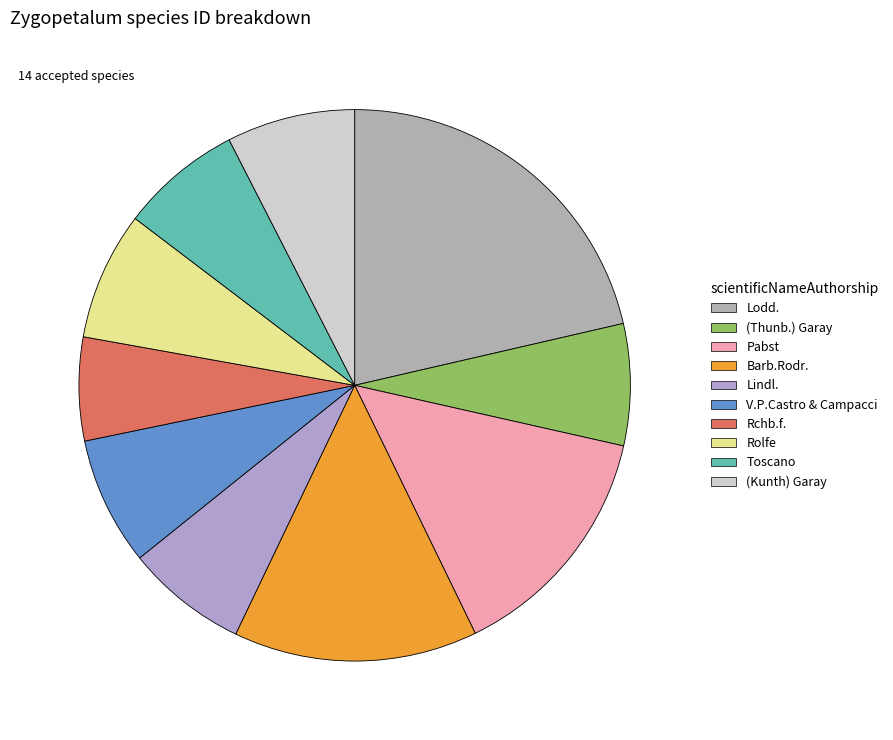

How many slices are in this pie chart?

10